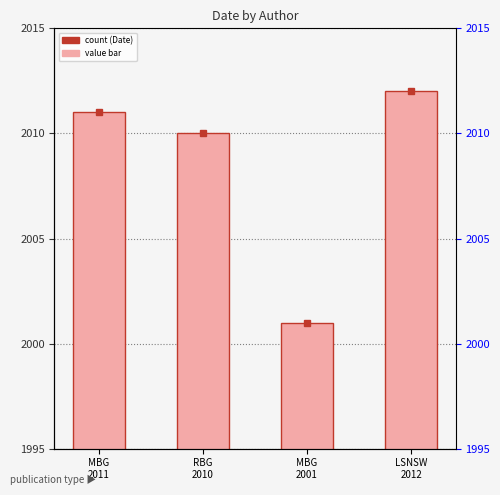

List the labels in order of value, largest first.

LSNSW
2012, MBG
2011, RBG
2010, MBG
2001